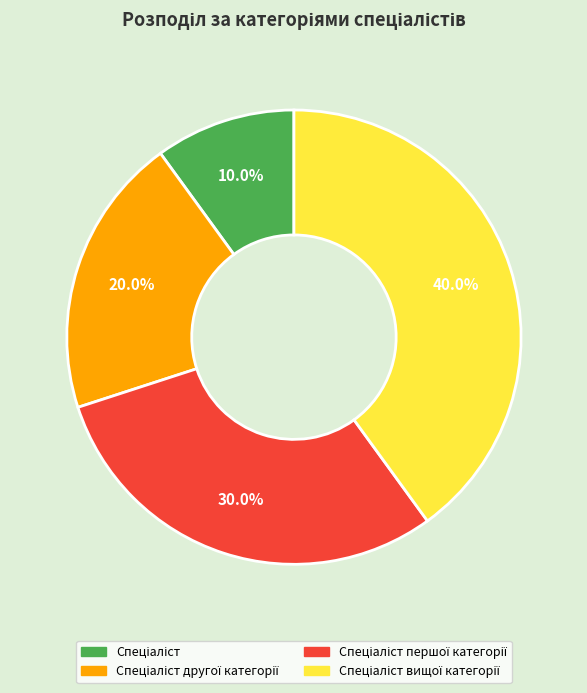

Does any single category account for the majority?

No